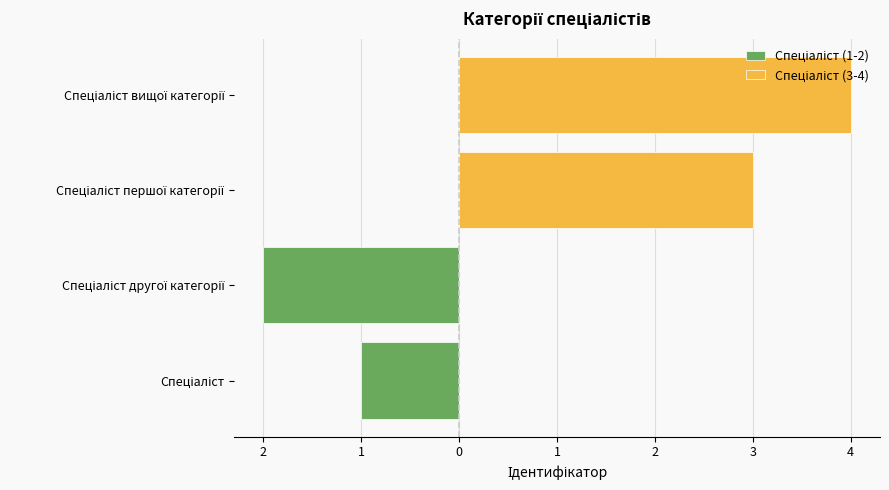

The Спеціаліст (1-2) series shows -2 at Спеціаліст другої категорії. True or false?

True